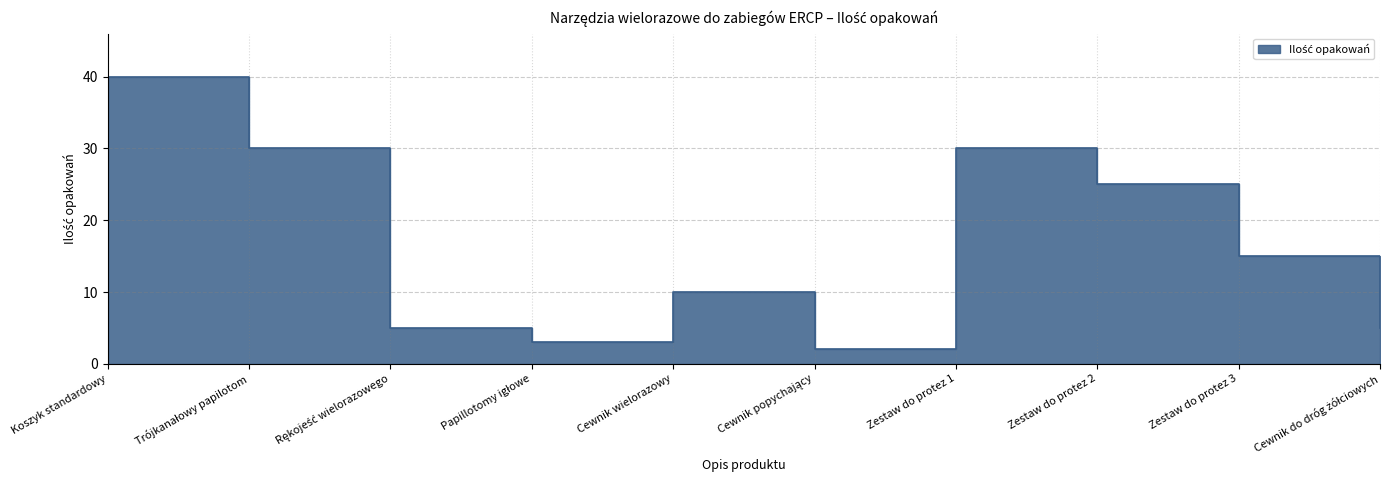

What is the greatest value displayed?

40